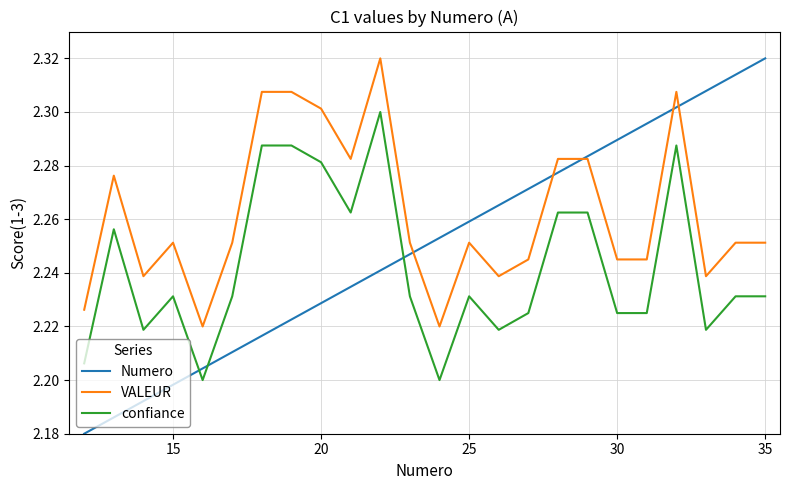

What is the difference between the second highest and minimum values in the Numero series?

0.1